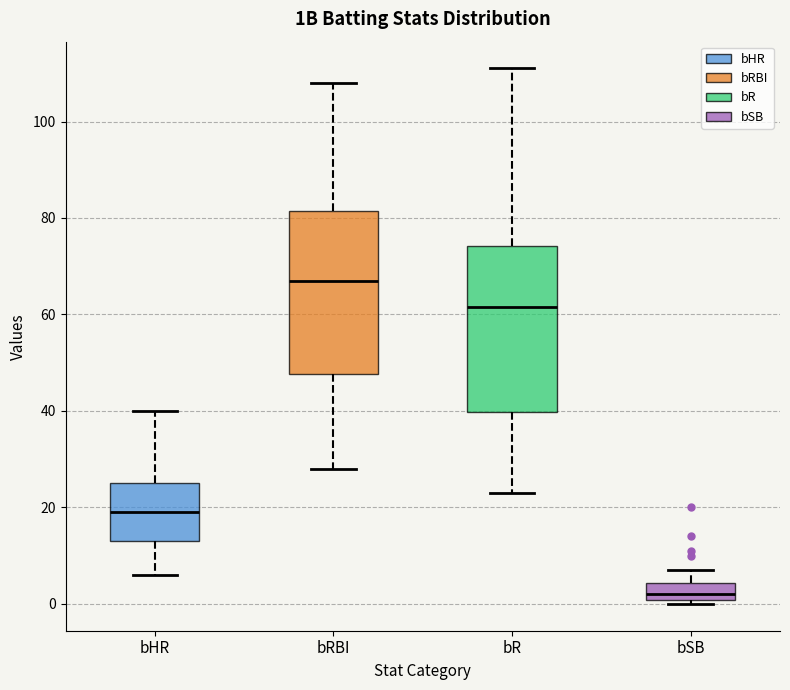

Reading left to right, transcribe this box plot: for each box, give where its median line is, the range the box spans, and where its two whiskers end, as read against the y-axis. The values are not printed on the chart, so give them approximately, as read against the axis.

bHR: median 20, box 14 to 26, whiskers 6 to 40
bRBI: median 68, box 48 to 82, whiskers 28 to 108
bR: median 62, box 40 to 74, whiskers 24 to 112
bSB: median 2, box 0 to 4, whiskers 0 (just below the box's lower edge) to 8